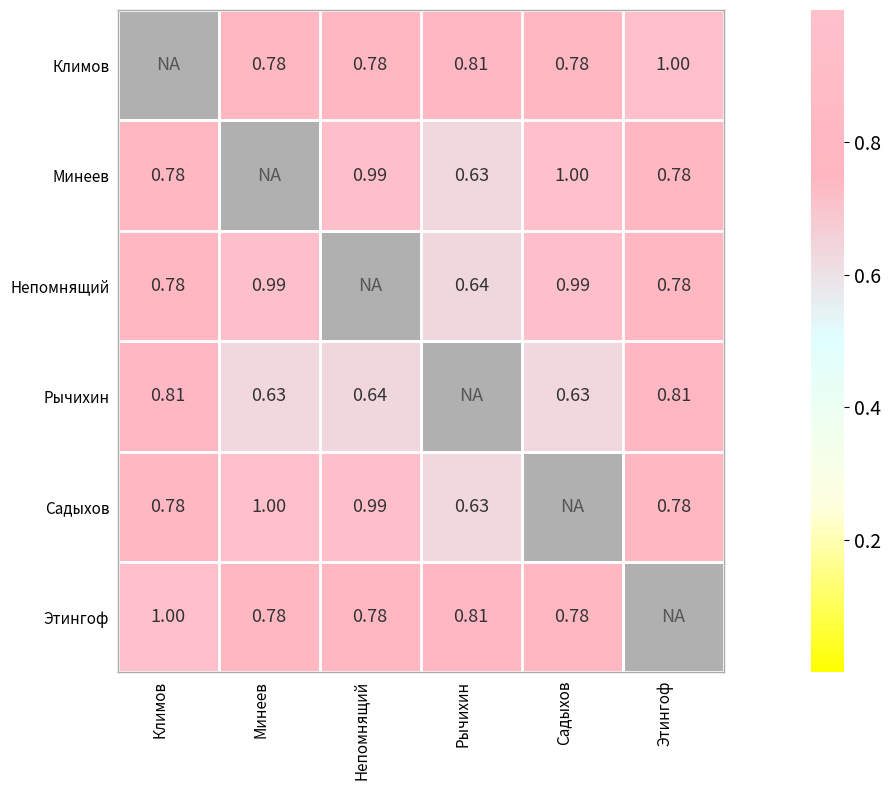

Is the value of Рычихин at Минеев greater than the value of Минеев at Непомнящий?

No